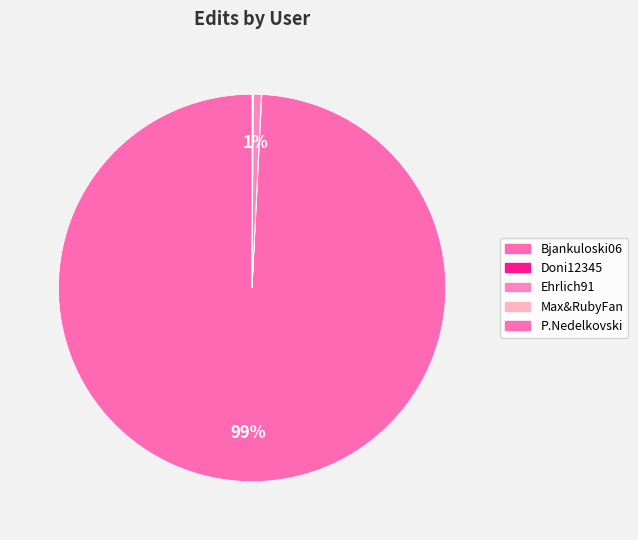

Does any single category account for the majority?

Yes